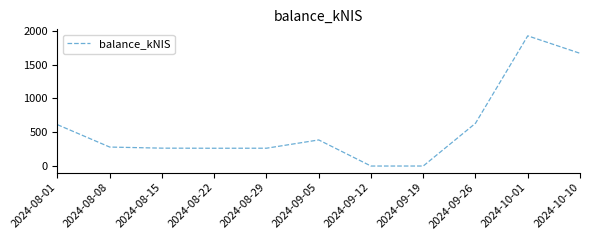

The value at 2024-10-01 is 1925.8. True or false?

True